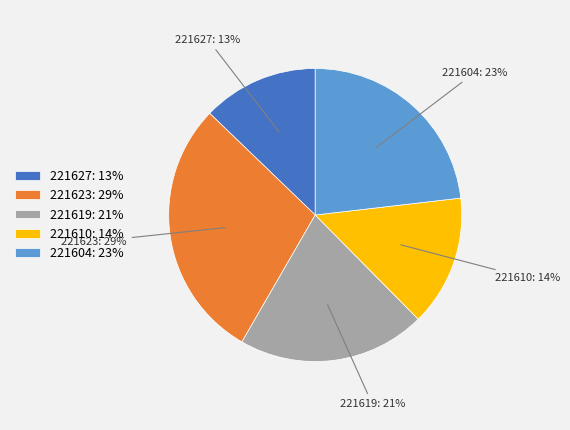

True or false: 221619 accounts for 30% of the total.

False